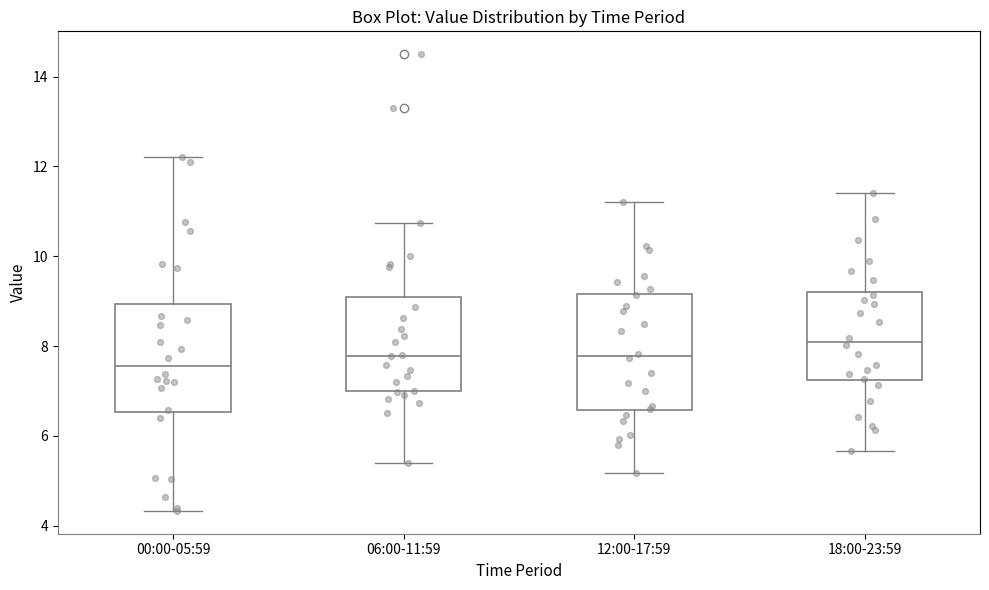

Where does the median line of the box for 00:00-05:59 sit on the y-axis? The values are not printed on the chart, so give them approximately, as read against the axis.

7.6